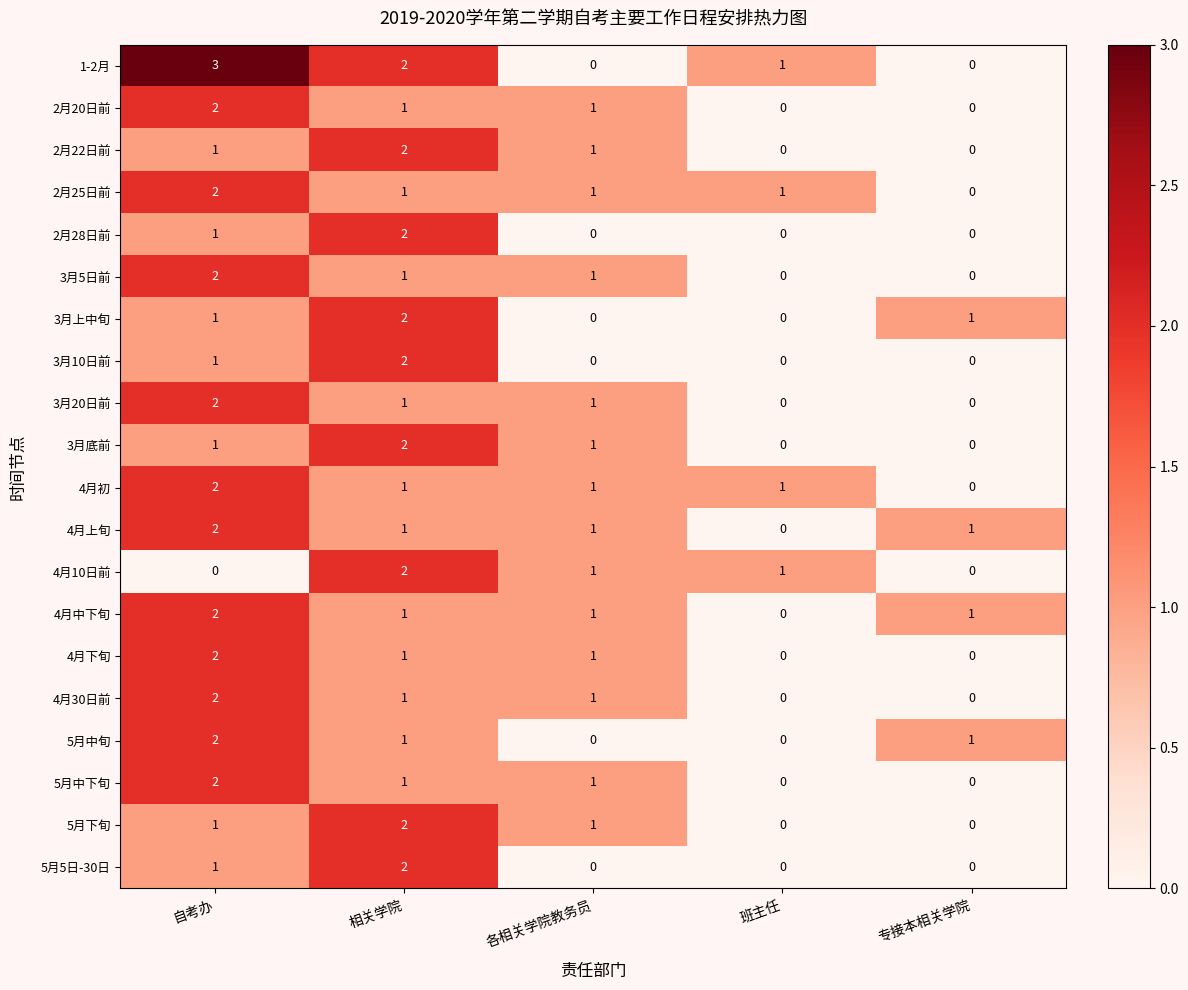

Which series has the largest range (max minus min)?

1-2月